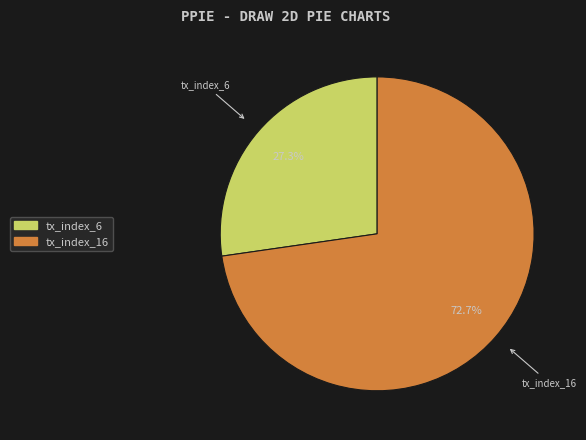

Combined, do tx_index_6 and tx_index_16 account for over 50%?

Yes